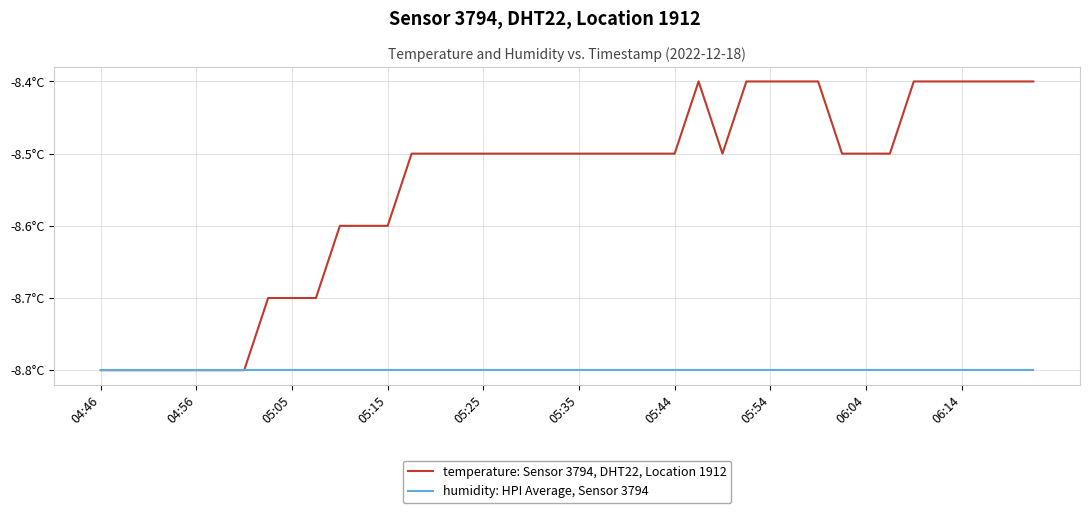

Is this an area chart (filled region under the line)?

No